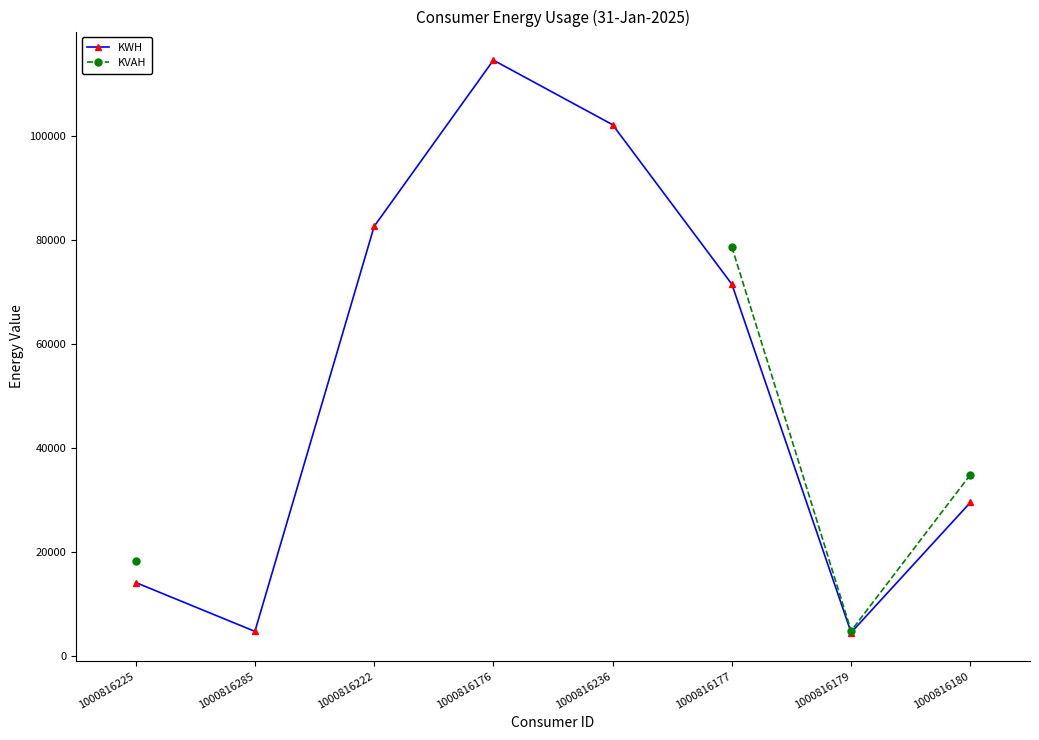

At which category does the chart reach its peak across all series?

1000816176